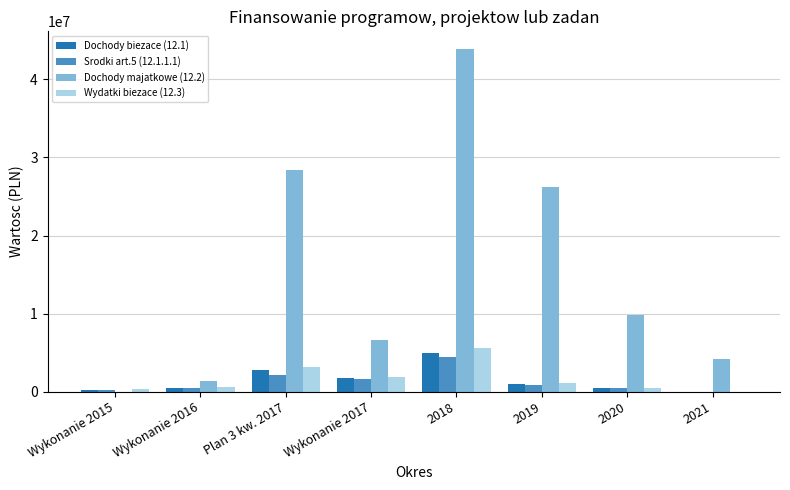

Does the chart contain stacked bars?

No